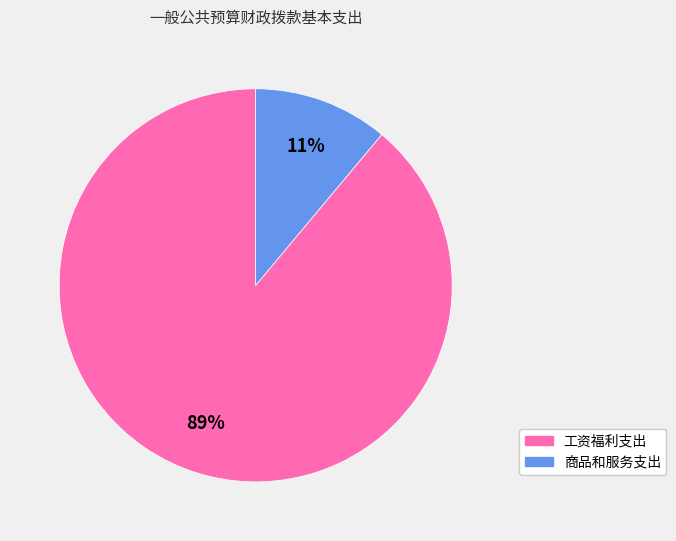

Rank the categories by value from lowest to highest.

商品和服务支出, 工资福利支出